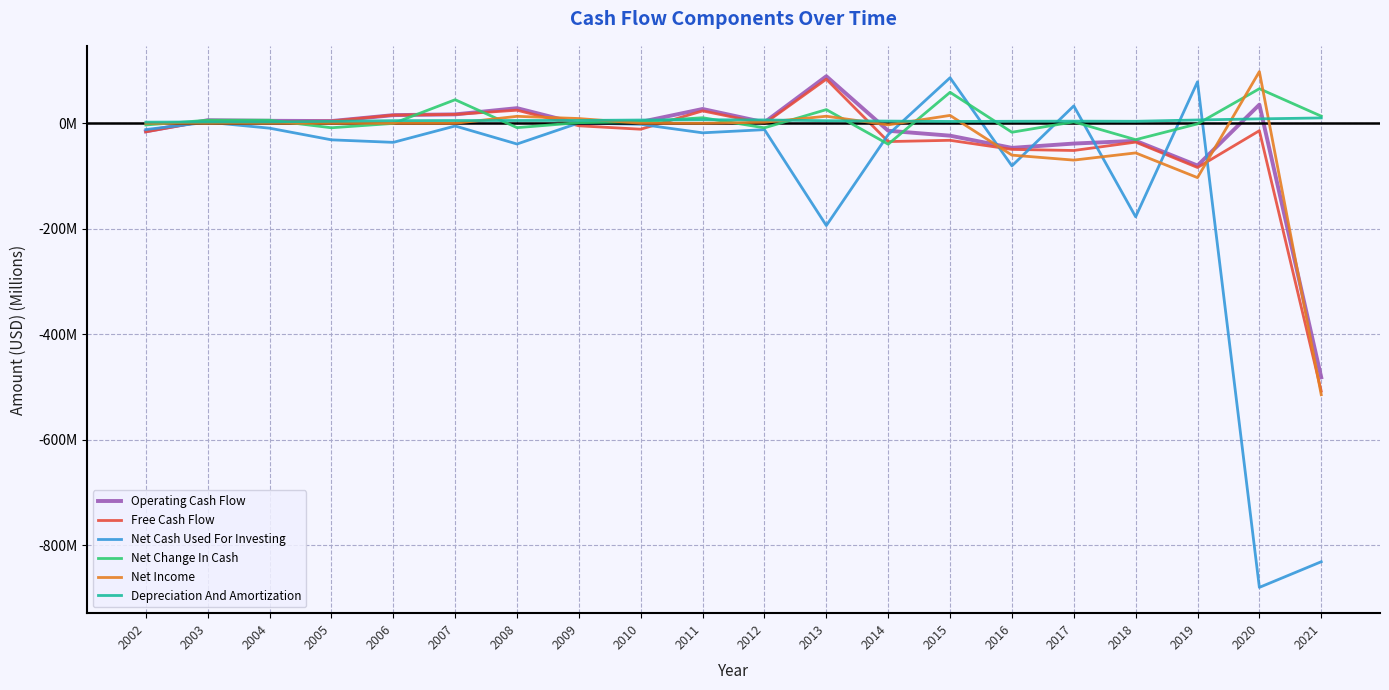

What is the maximum value shown in the chart?

97.9